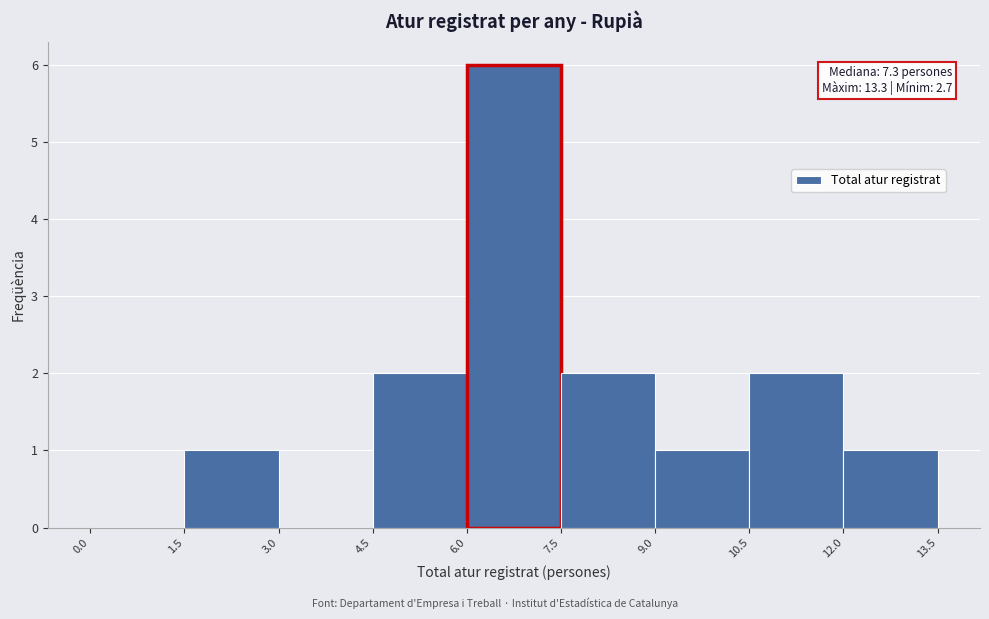

Which range on the x-axis has the tallest bar?

6.0 to 7.5